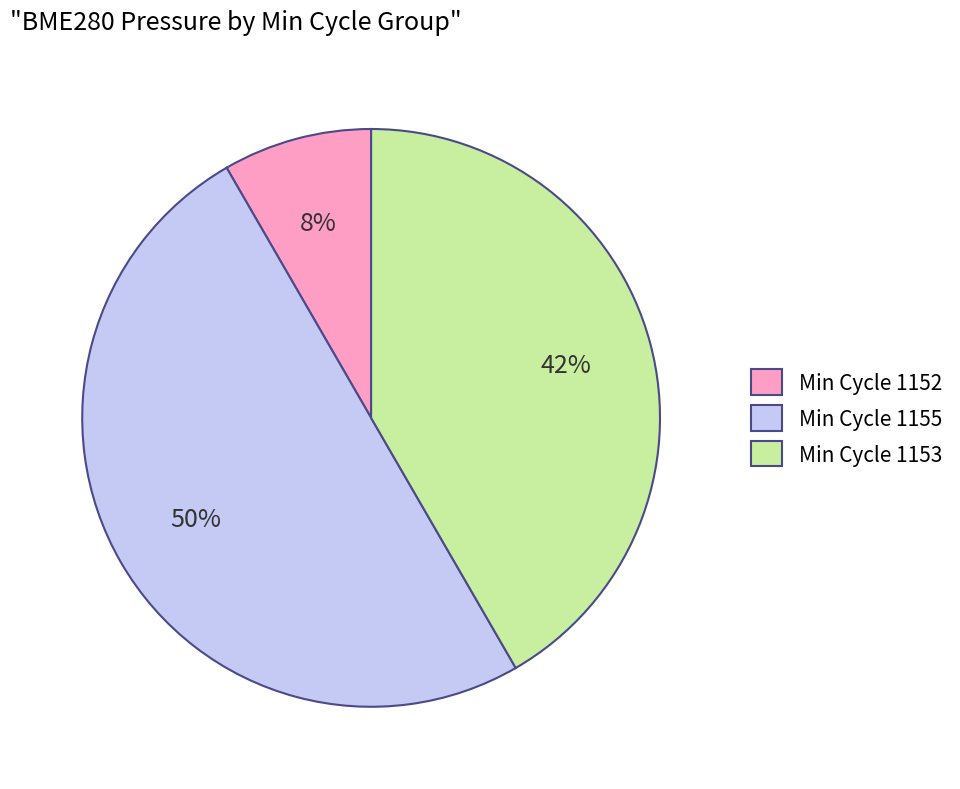

What is the ratio of the value at Min Cycle 1155 to the value at Min Cycle 1153?

1.2